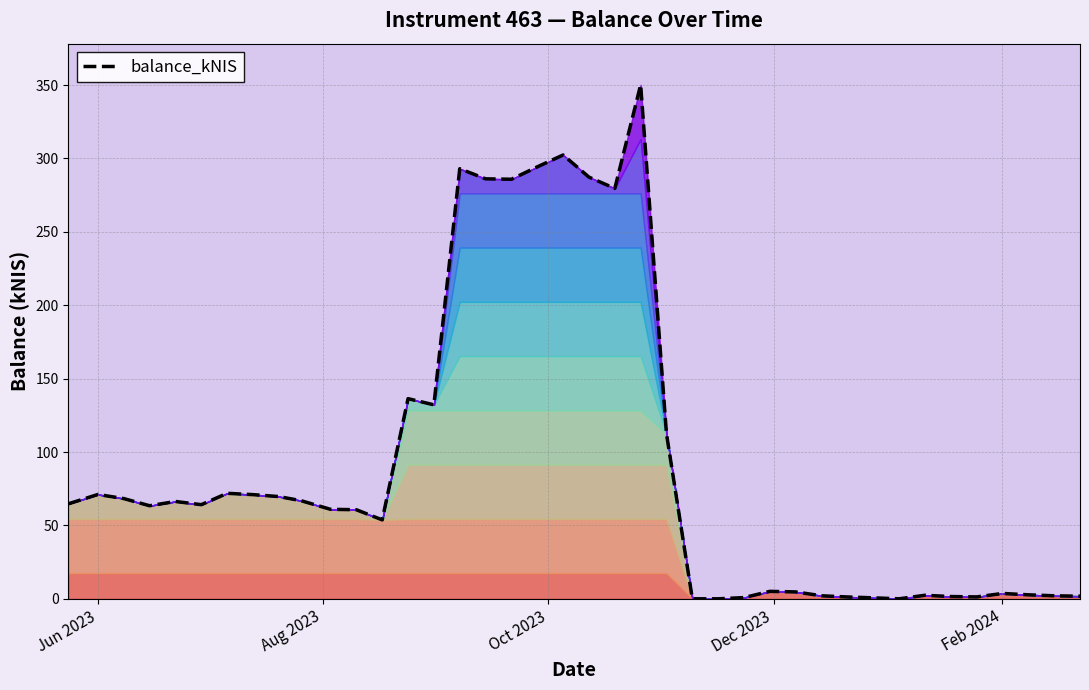

How many data points are less than 64?

20